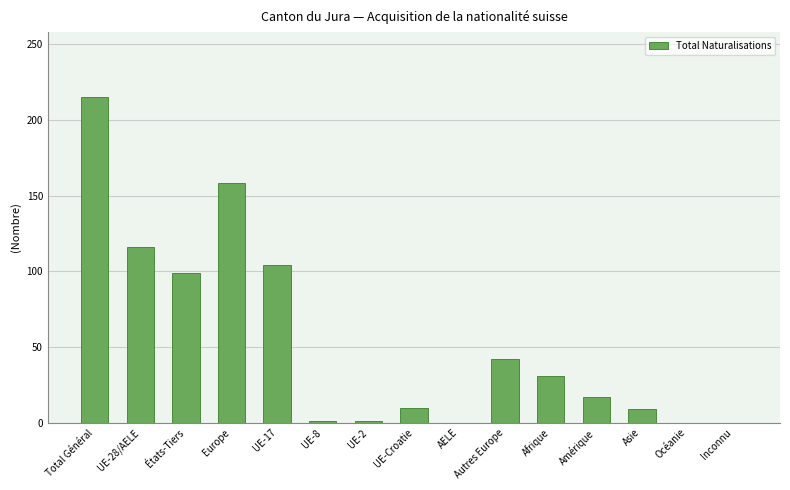

What is the sum of the values at Amérique and Total Général?

232